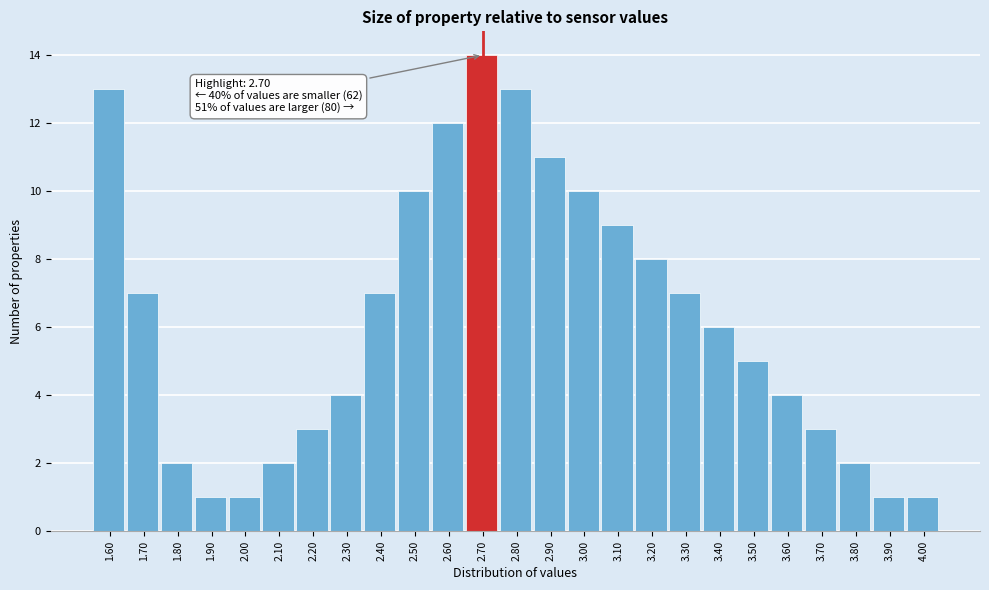

Over which range of the x-axis is the bar tallest?

2.65 to 2.75